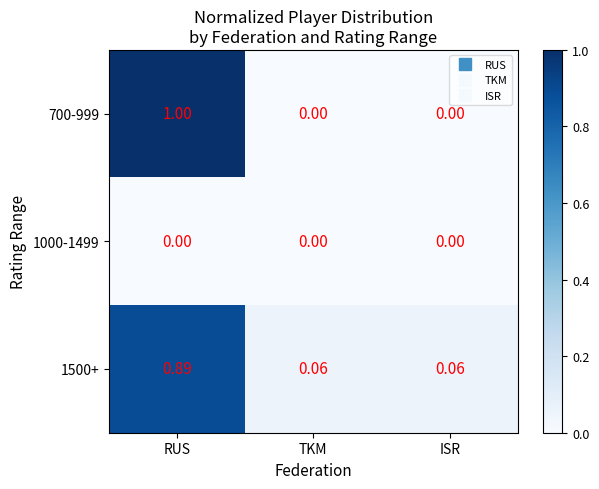

At which category is the sum across all series the highest?

RUS